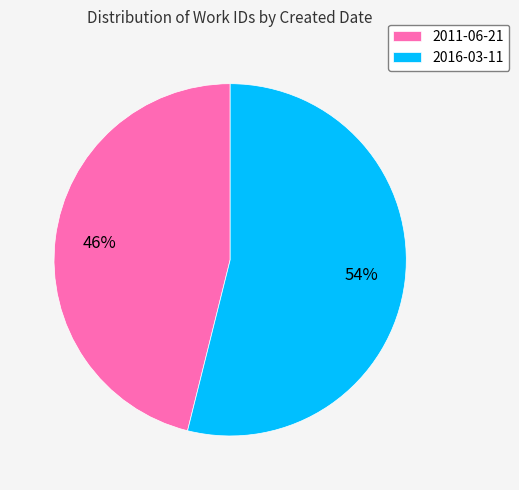

How many segments does this pie chart have?

2